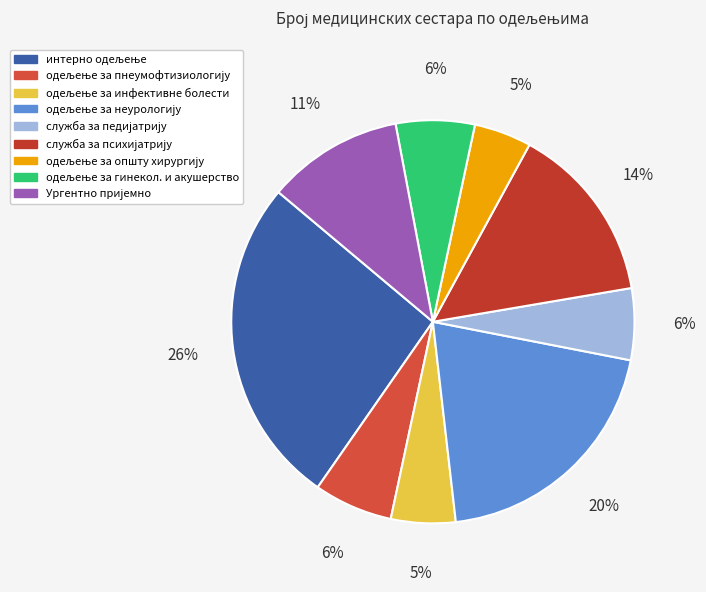

How much of the chart is everything except одељење за општу хирургију?

95.4%